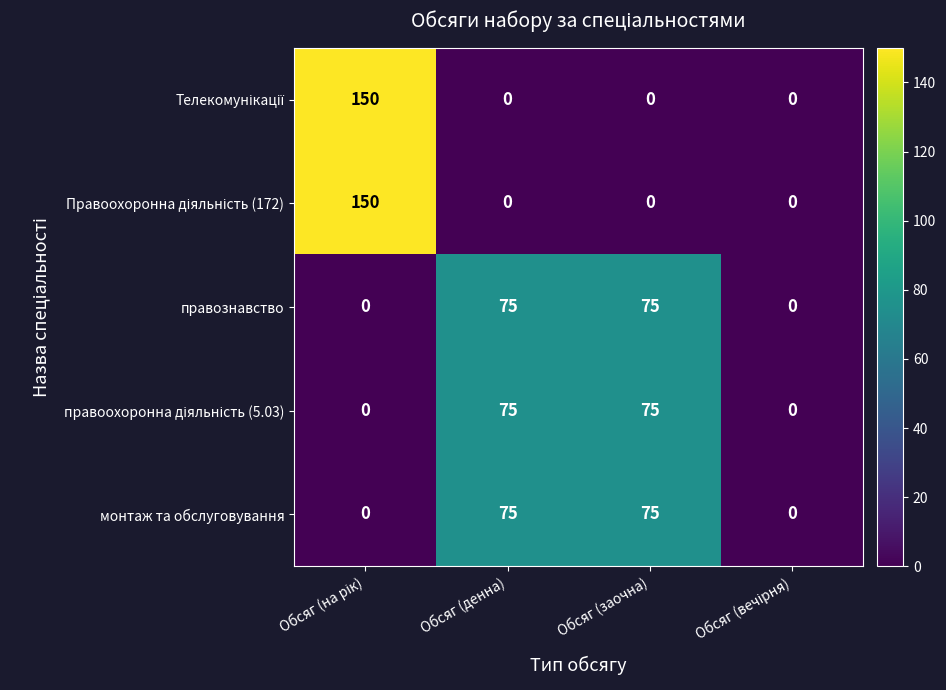

What is the total value across all series at Обсяг (заочна)?

225